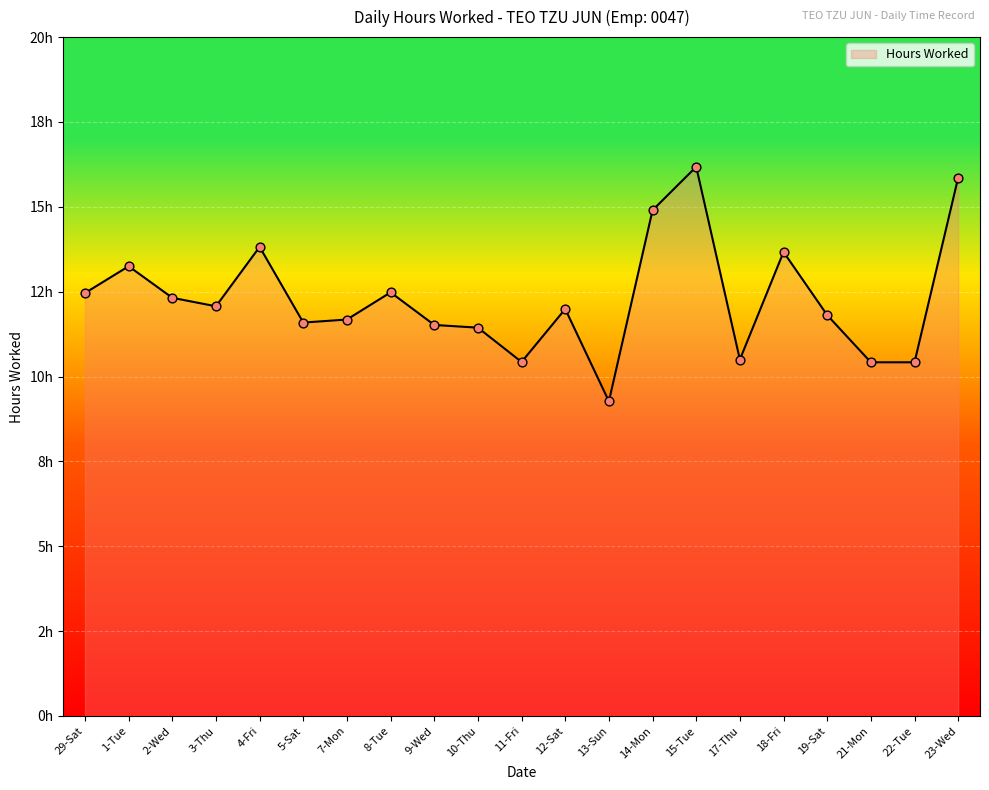

Approximately how many times larger is the value at 17-Thu compared to 19-Sat?

0.9